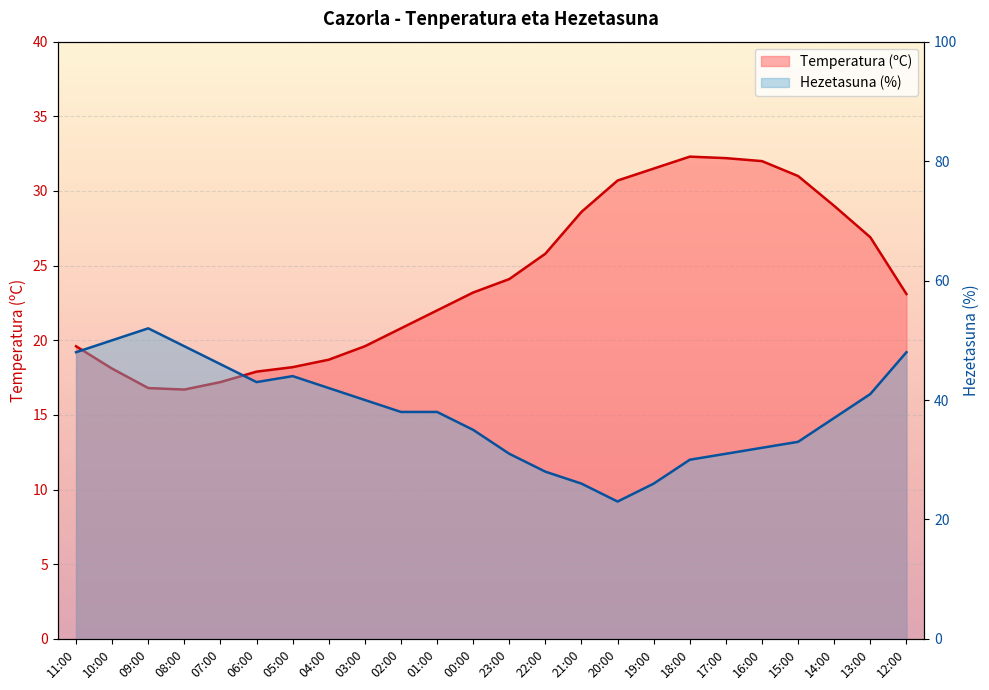

At which label does Temperatura (ºC) first exceed 23?

00:00